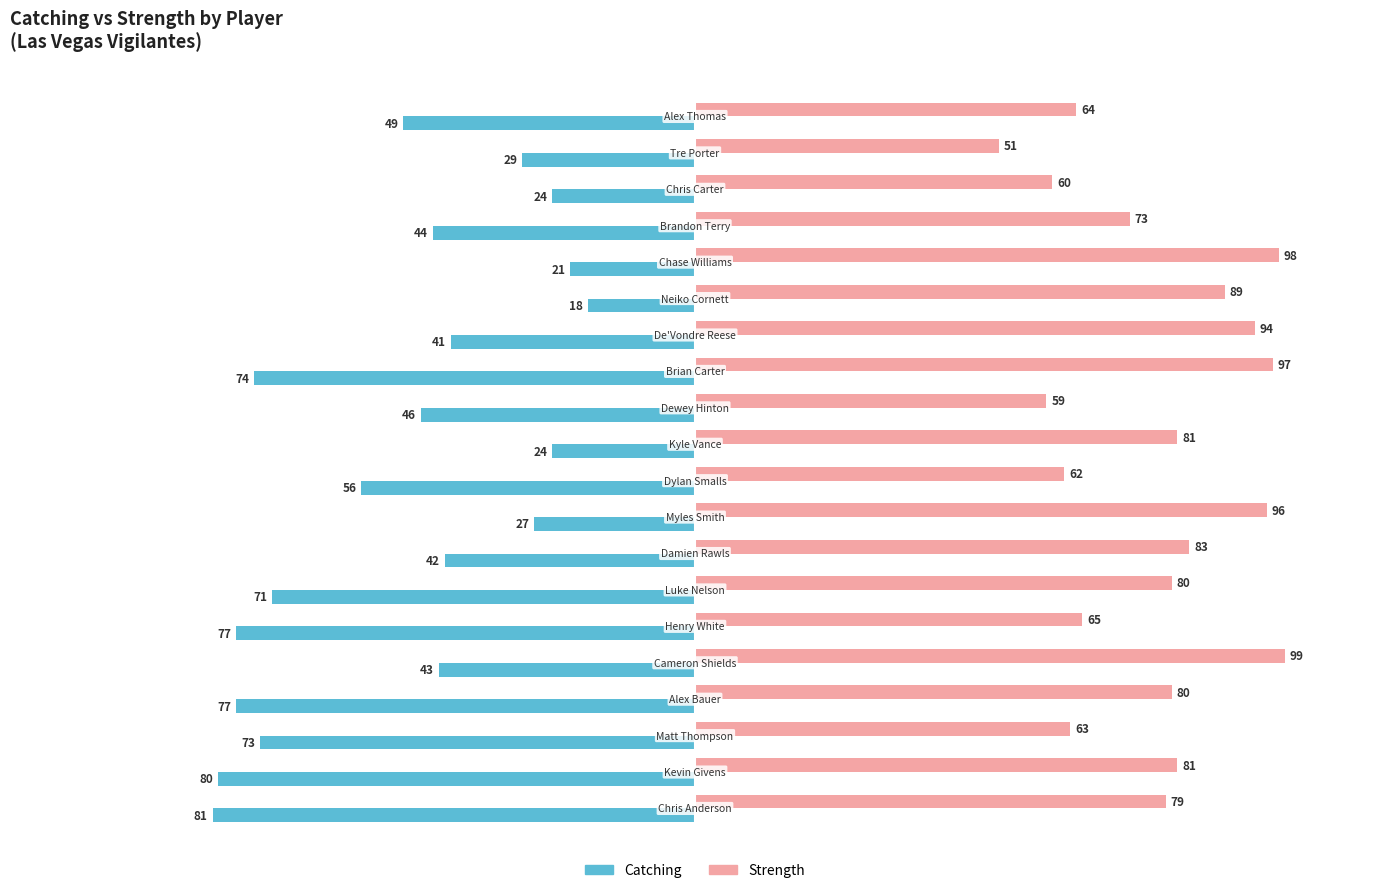

What is the greatest value displayed?

99